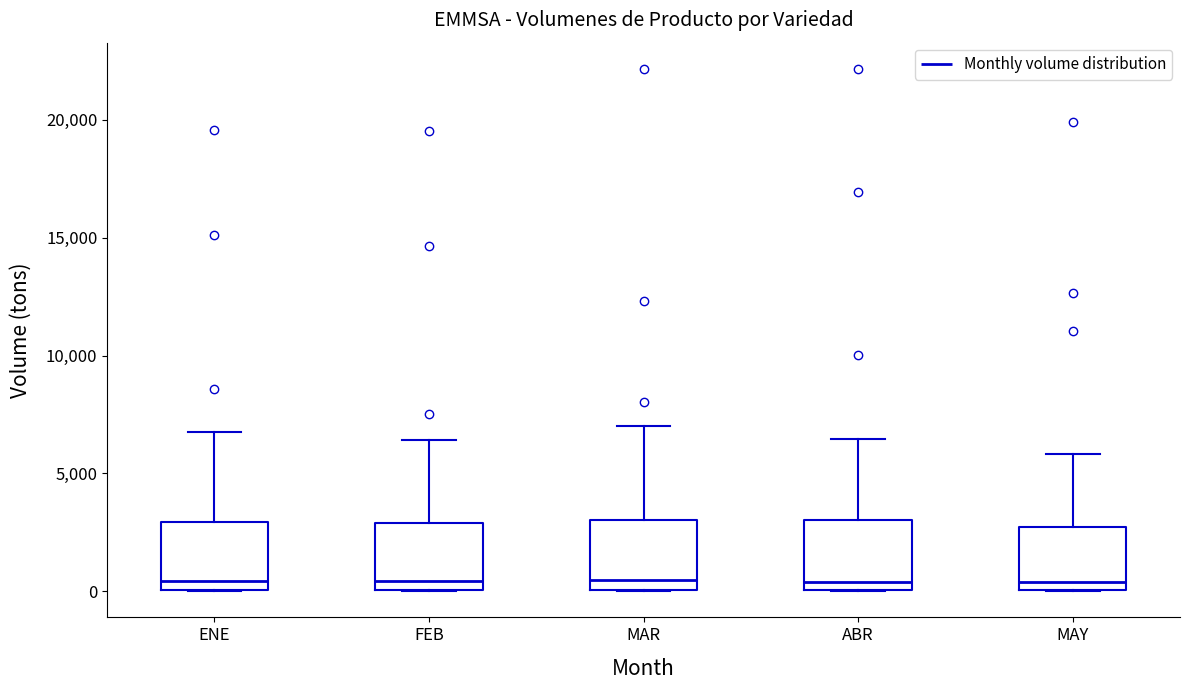

Reading left to right, transcribe this box plot: for each box, give where its median line is, the range the box spans, and where its two whiskers end, as read against the y-axis. The values are not printed on the chart, so give them approximately, as read against the axis.

ENE: median 500, box 0 to 3000, whiskers 0 to 7000
FEB: median 500, box 0 to 3000, whiskers 0 to 6500
MAR: median 500, box 0 to 3000, whiskers 0 to 7000
ABR: median 500, box 0 to 3000, whiskers 0 to 6500
MAY: median 500, box 0 to 2500, whiskers 0 to 6000